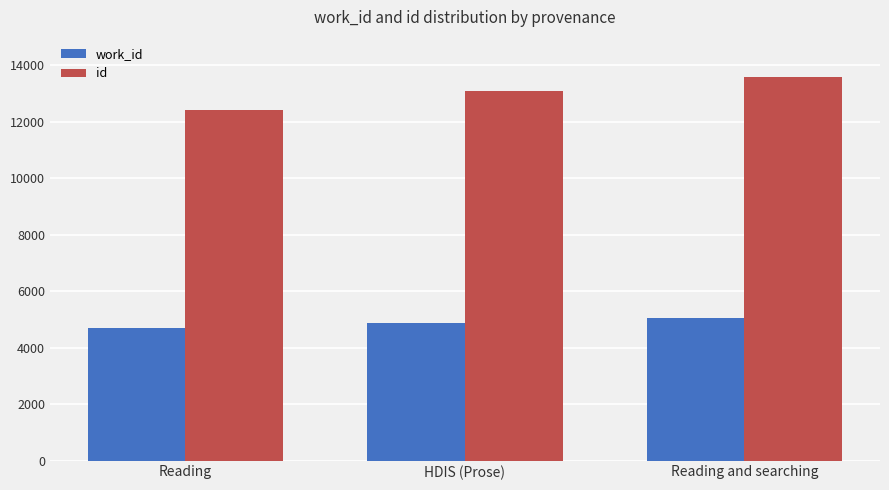

The work_id series shows 7668 at HDIS (Prose). True or false?

False